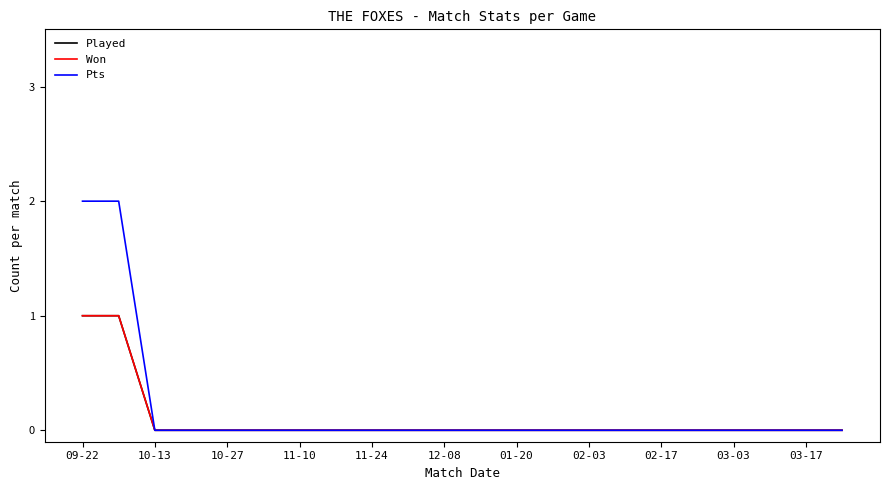

At how many categories does at least one series exceed 0?

2